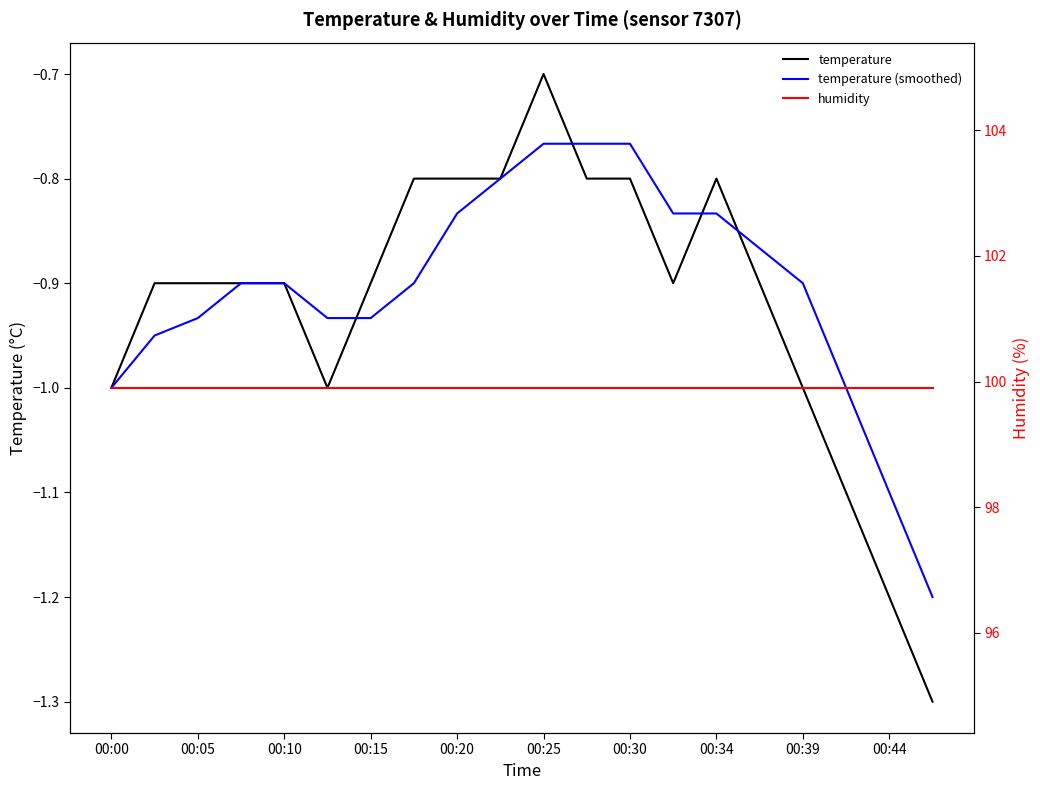

What is the smallest value displayed?

-1.3